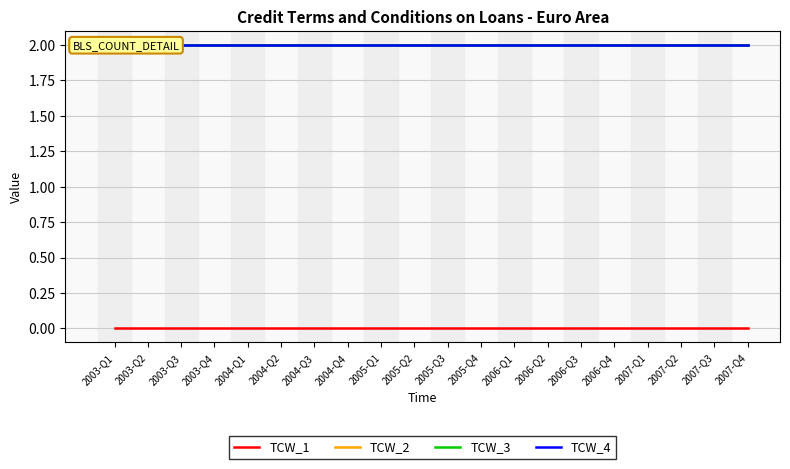

At which category does the chart reach its peak across all series?

2003-Q1